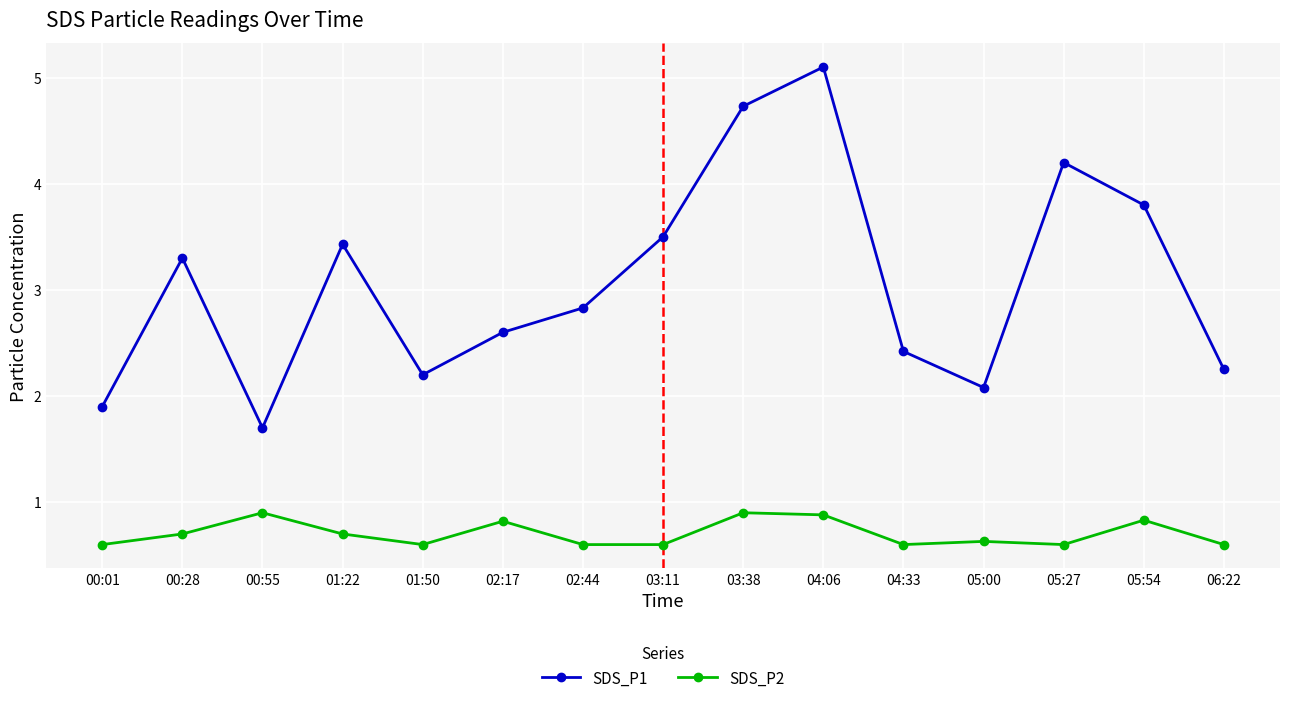

What is the value of the SDS_P2 point at the 14th from the left?

0.8